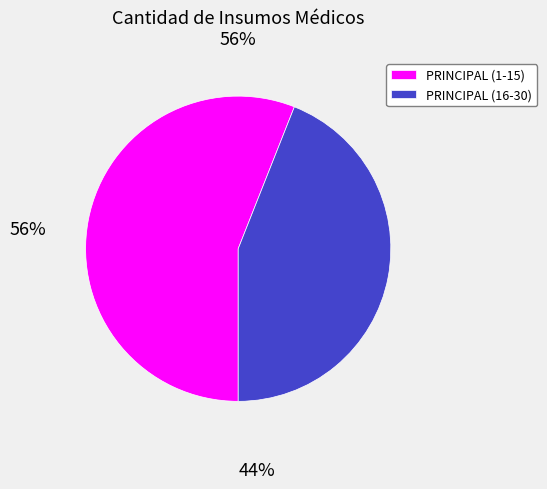

What is the smallest slice in the pie chart?

PRINCIPAL (16-30)